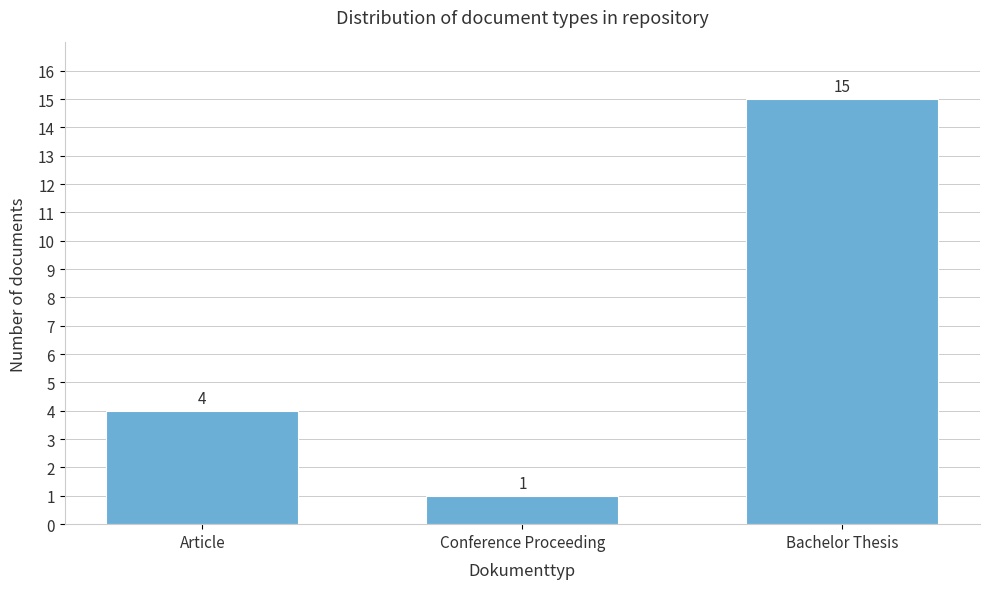

Reading left to right, extract all data points from this chart.

4	1	15